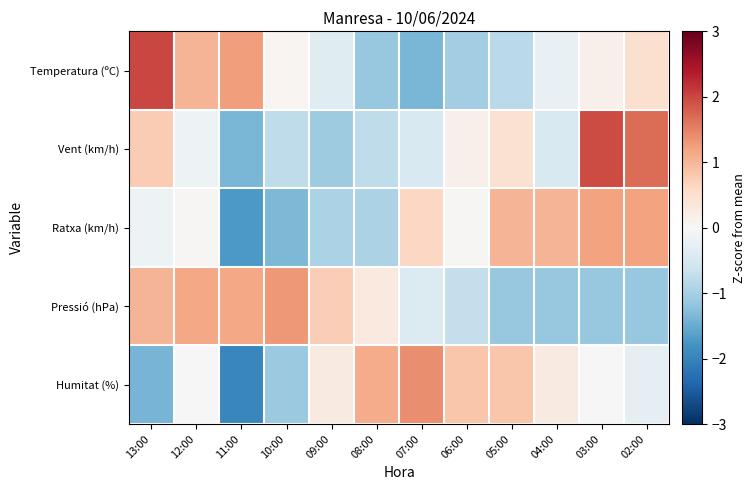

Reading left to right, extract all data points from this chart.

Temperatura (ºC): 13:00=2.0	12:00=1.0	11:00=1.2	10:00=0.1	09:00=-0.4	08:00=-1.1	07:00=-1.4	06:00=-1.0	05:00=-0.8	04:00=-0.2	03:00=0.2	02:00=0.5
Vent (km/h): 13:00=0.8	12:00=-0.2	11:00=-1.4	10:00=-0.8	09:00=-1.1	08:00=-0.8	07:00=-0.5	06:00=0.2	05:00=0.5	04:00=-0.5	03:00=2.0	02:00=1.7
Ratxa (km/h): 13:00=-0.2	12:00=0.0	11:00=-1.7	10:00=-1.3	09:00=-0.9	08:00=-0.9	07:00=0.6	06:00=0.0	05:00=1.0	04:00=1.0	03:00=1.2	02:00=1.2
Pressió (hPa): 13:00=1.0	12:00=1.2	11:00=1.2	10:00=1.3	09:00=0.7	08:00=0.3	07:00=-0.4	06:00=-0.7	05:00=-1.1	04:00=-1.1	03:00=-1.1	02:00=-1.1
Humitat (%): 13:00=-1.4	12:00=0.0	11:00=-2.0	10:00=-1.1	09:00=0.3	08:00=1.1	07:00=1.4	06:00=0.8	05:00=0.8	04:00=0.3	03:00=0.0	02:00=-0.3